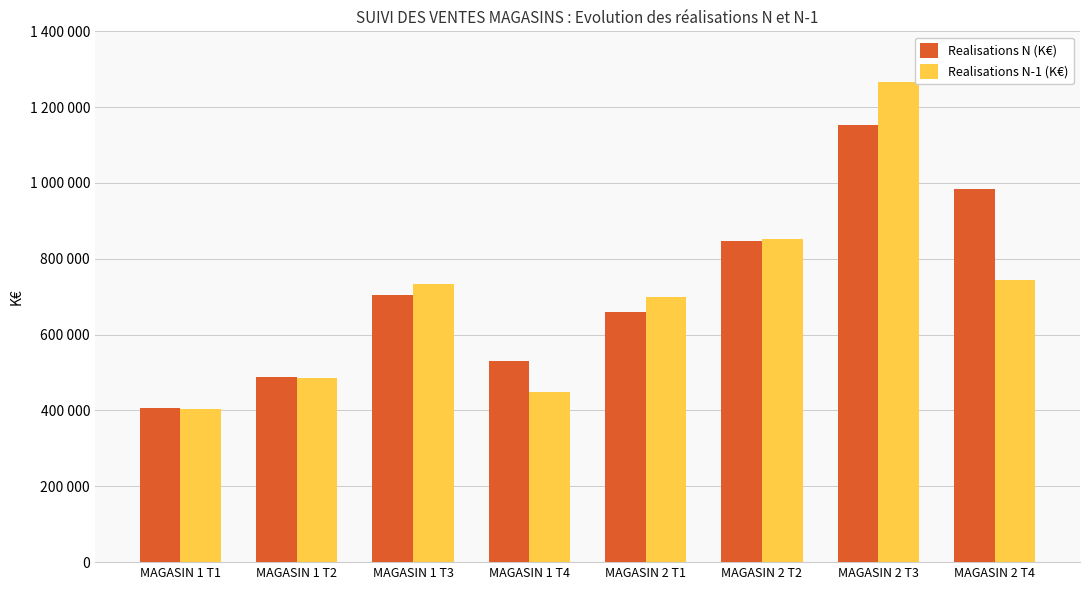

Are the bars horizontal?

No